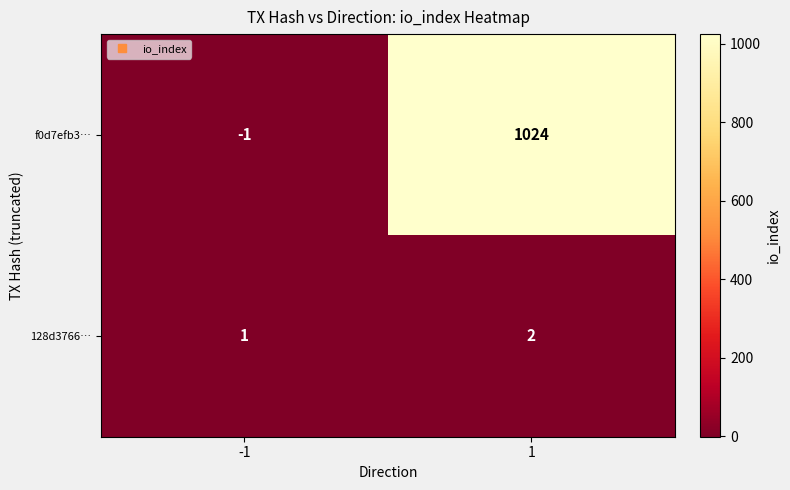

True or false: 128d3766… has a value of 2 at 1.

True